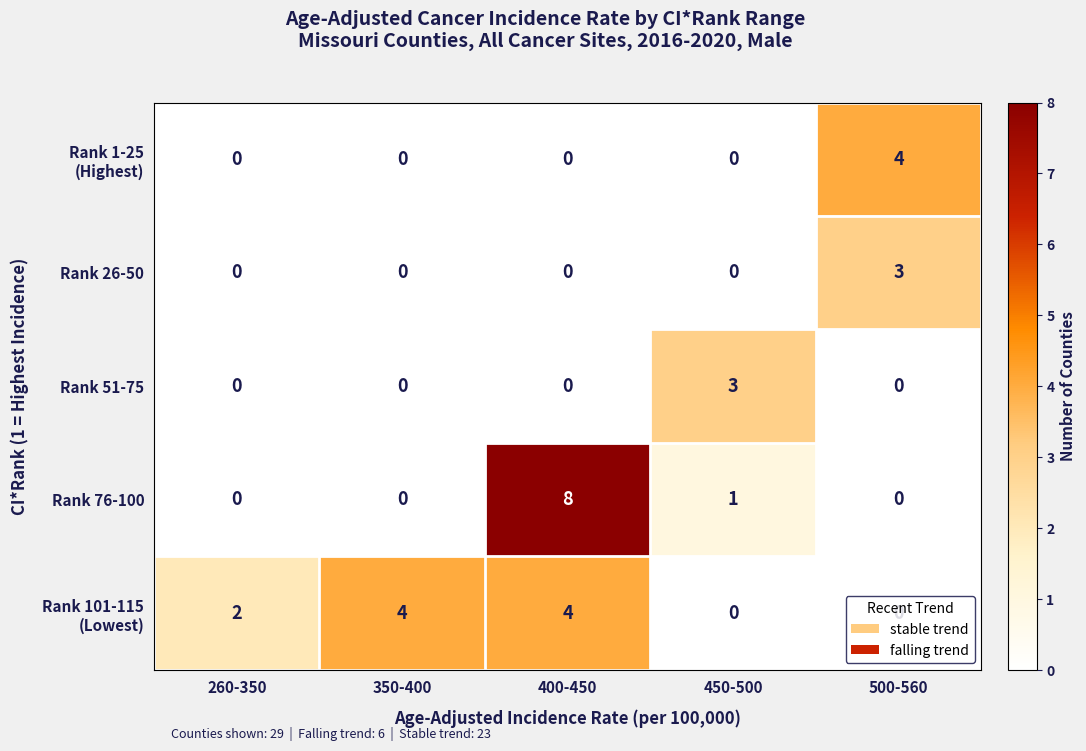

How many Rank 76-100 values are between 0 and 1?

4